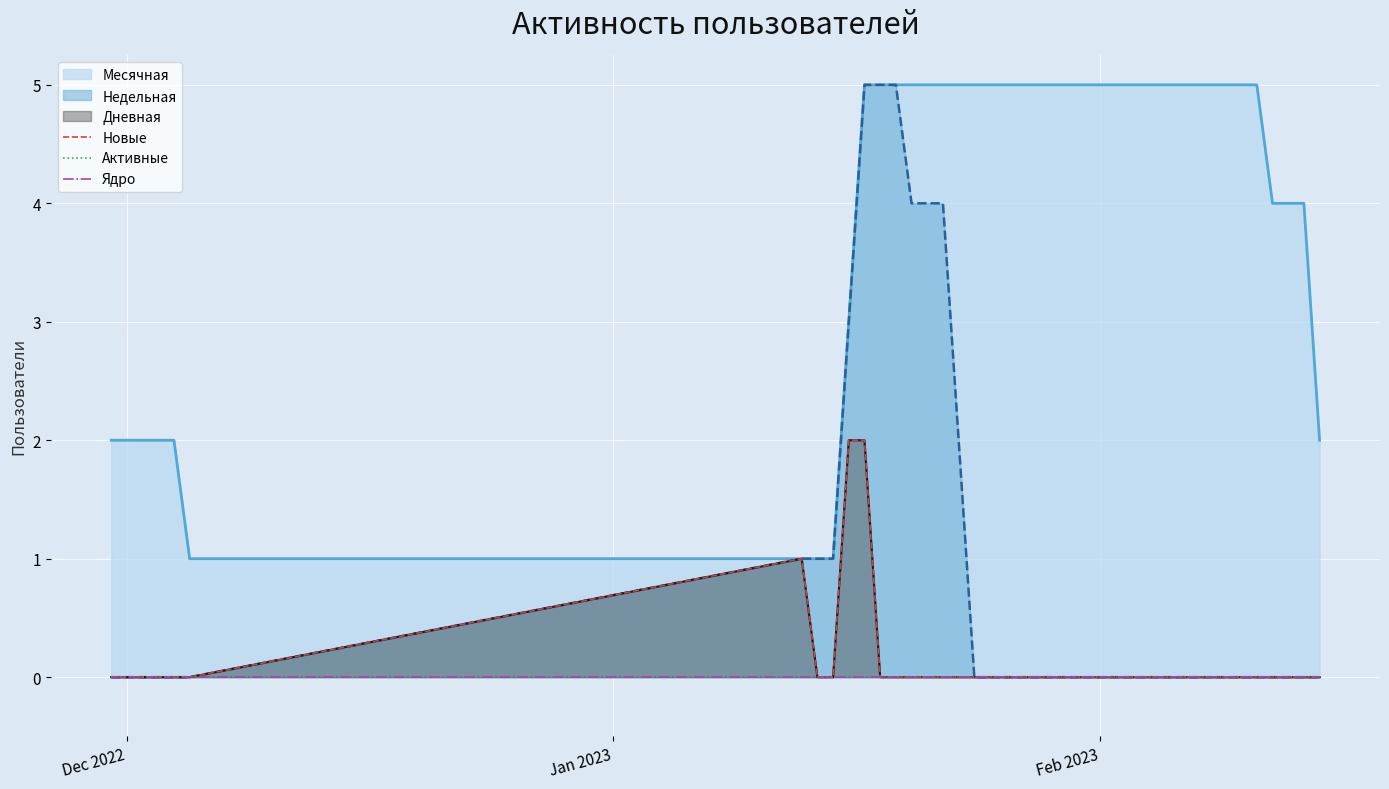

How many data points does each series have?

40